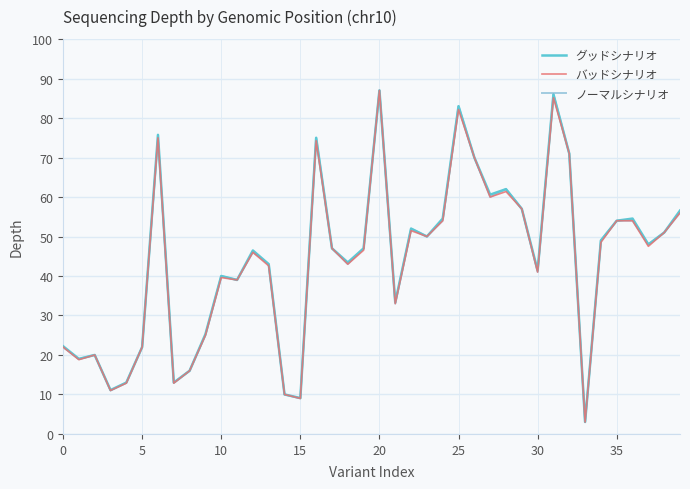

Does the chart display data point markers on the line(s)?

No